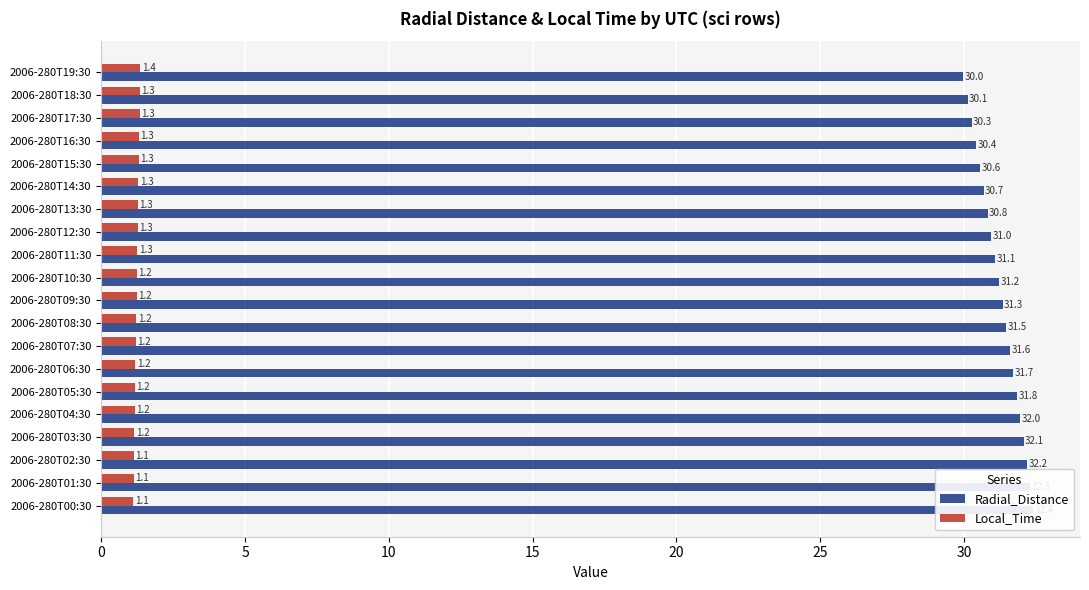

At which label is Radial_Distance closest to 31?

2006-280T12:30